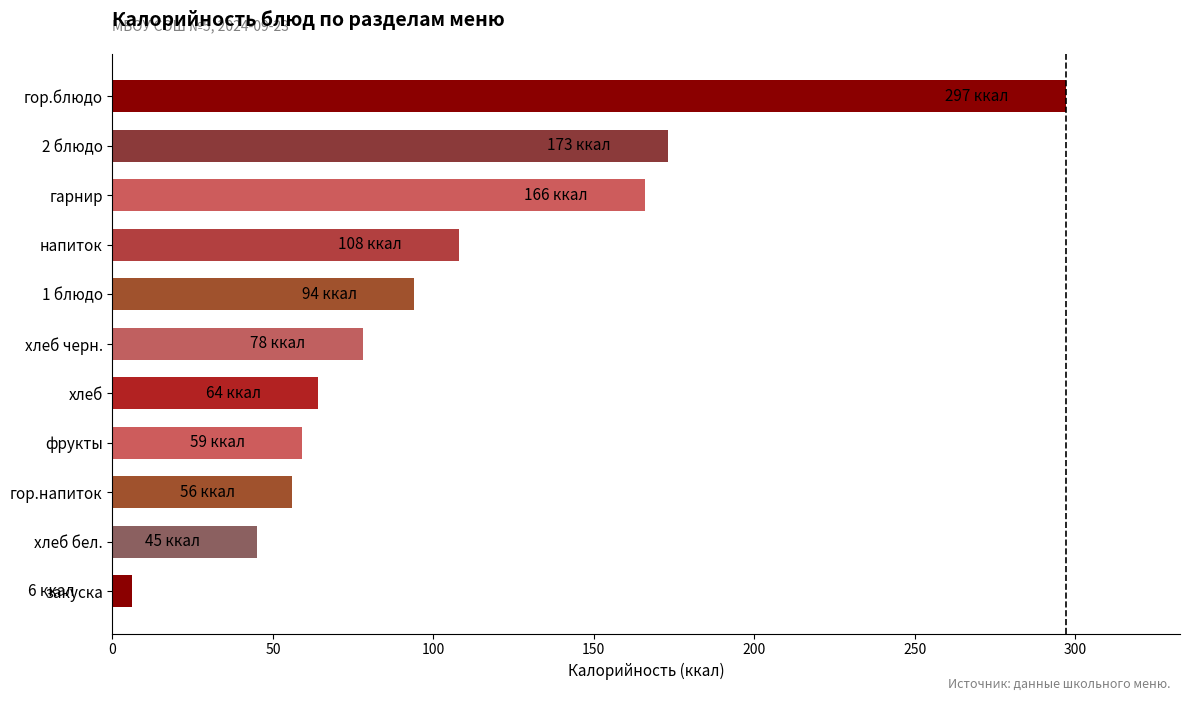

Is it true that the value at хлеб черн. is 124?

False